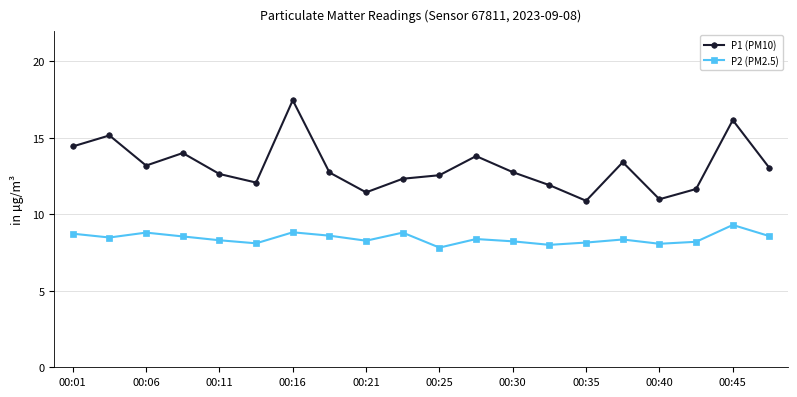

What is the value of the P1 (PM10) point at the 15th from the left?

10.9